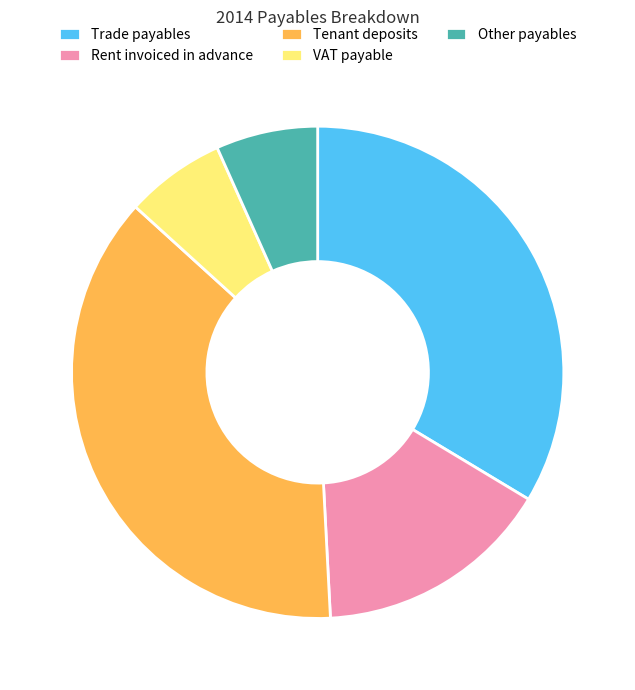

How many segments does this pie chart have?

5